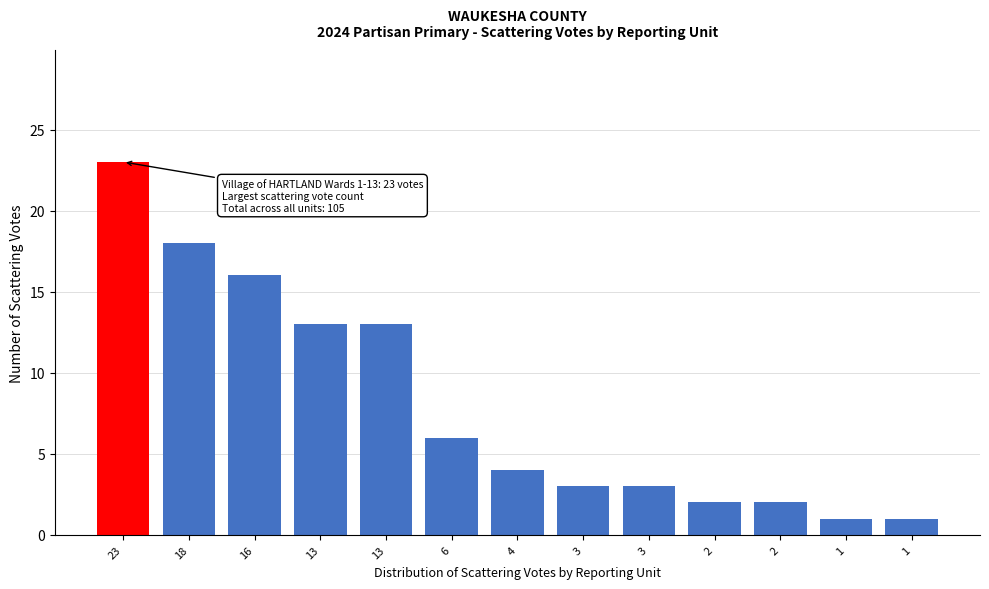

Are the bars horizontal?

No